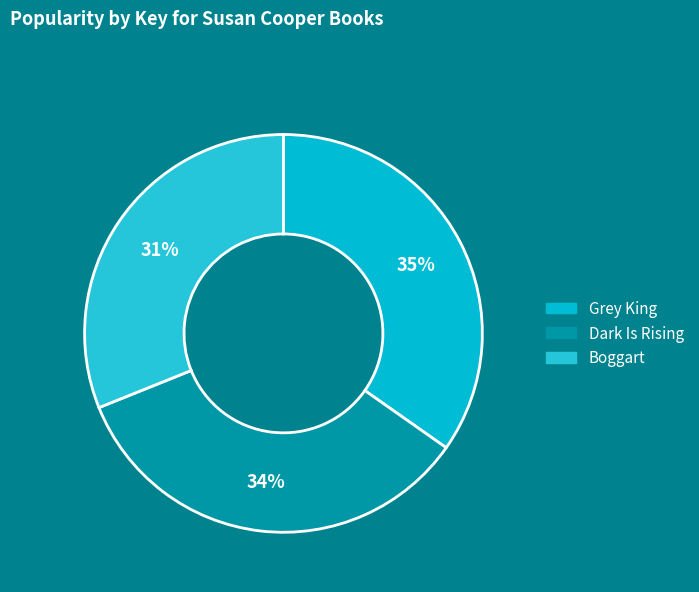

Does Dark Is Rising represent more than half of the total?

No